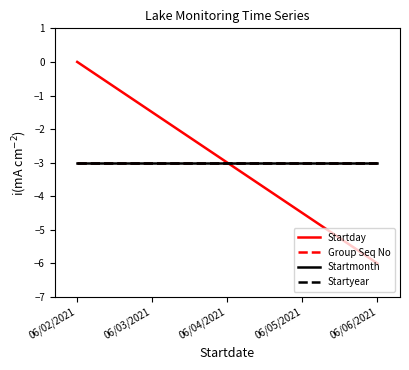

Does the chart have visible grid lines?

No